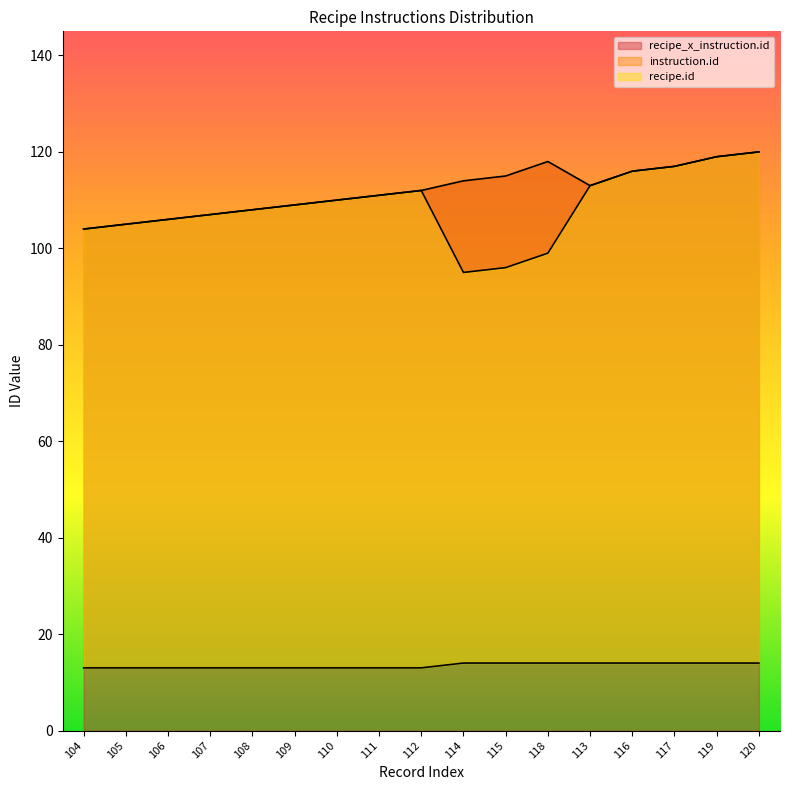

True or false: recipe_x_instruction.id has more than 2 points higher than both neighbors.

False